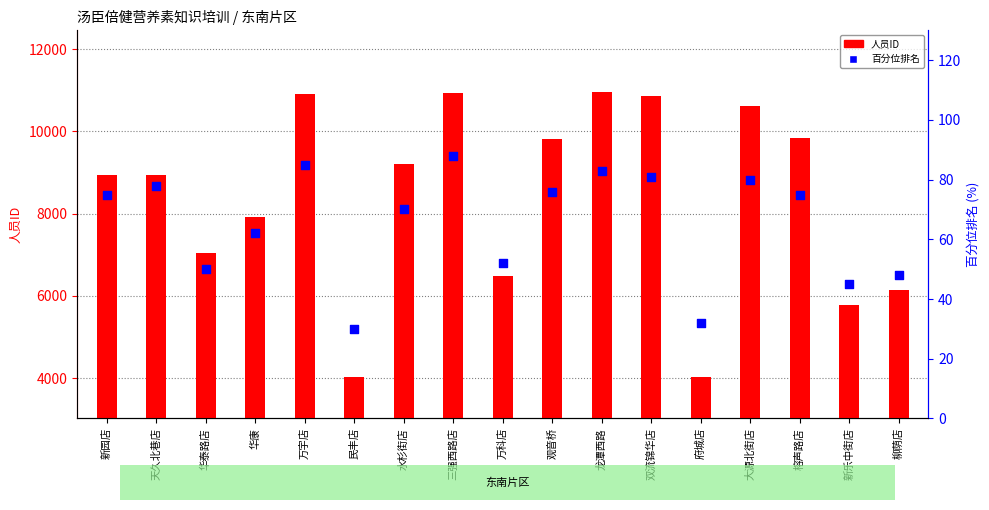

What is the total value across all series at 三强西路店?

11022